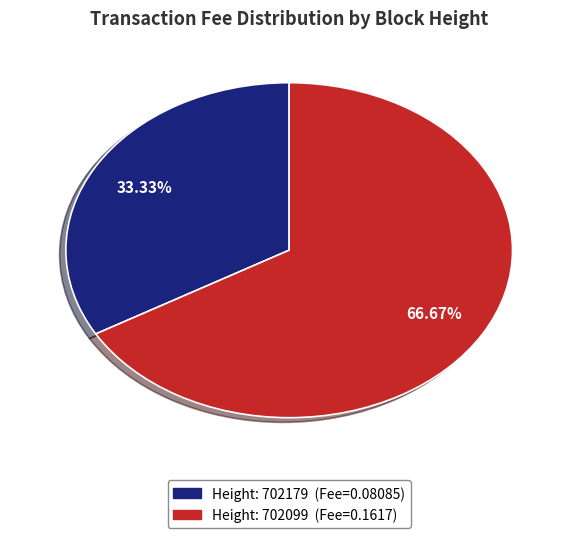

Does any single category account for the majority?

Yes